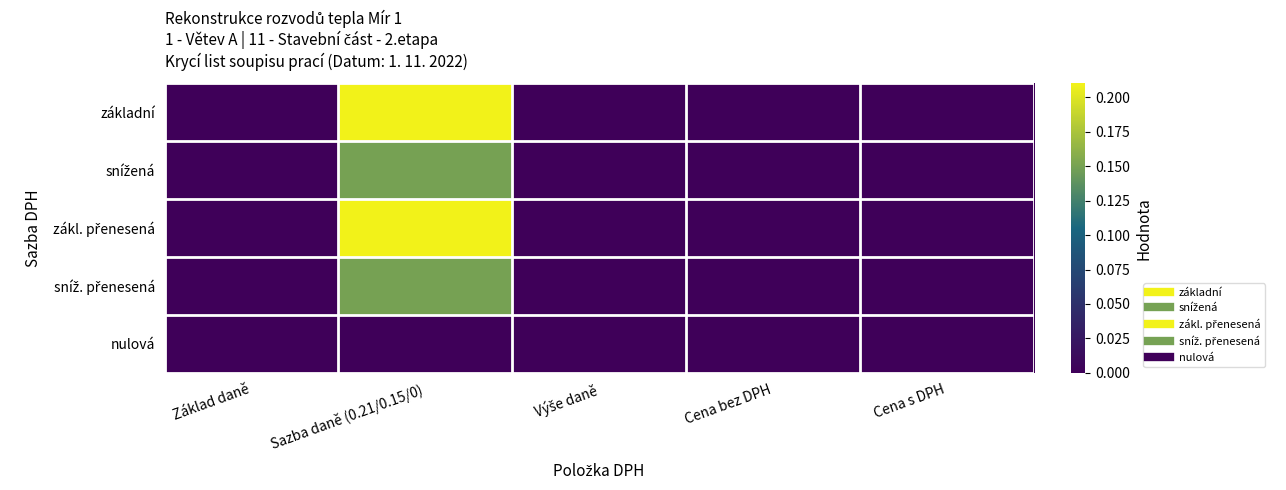

Rank the series at Cena bez DPH from lowest to highest value.

základní, snížená, zákl. přenesená, sníž. přenesená, nulová